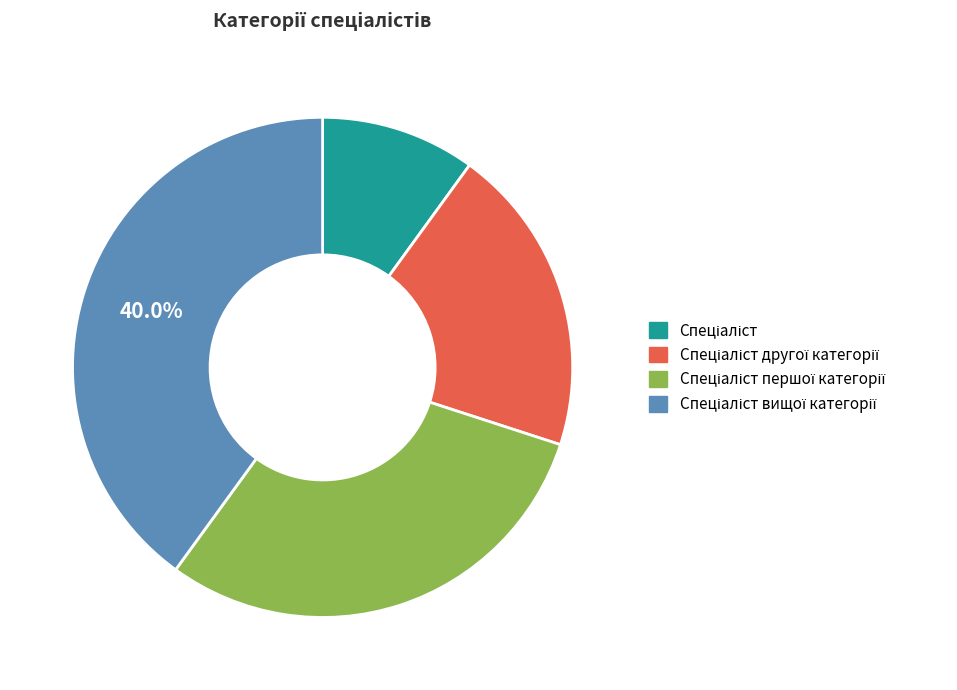

Does any single category account for the majority?

No